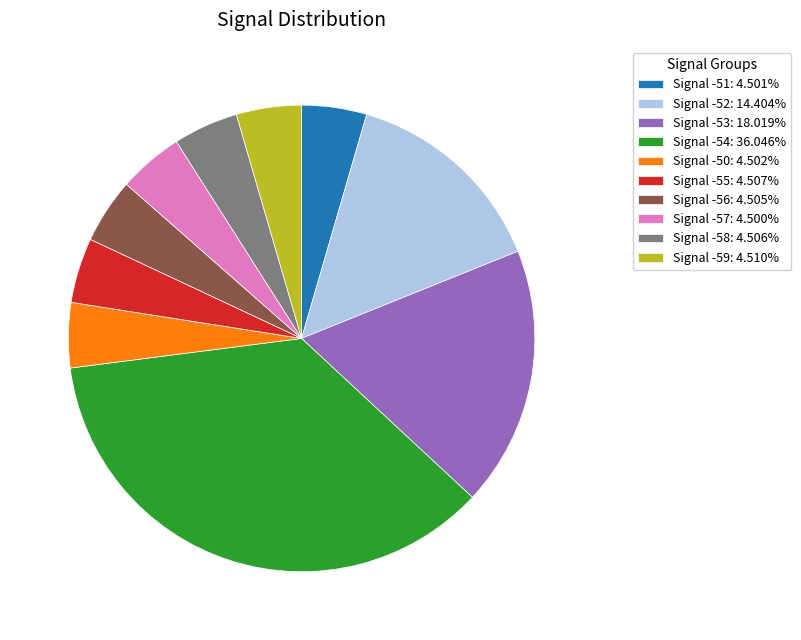

Is there any slice that represents more than half of the pie?

No